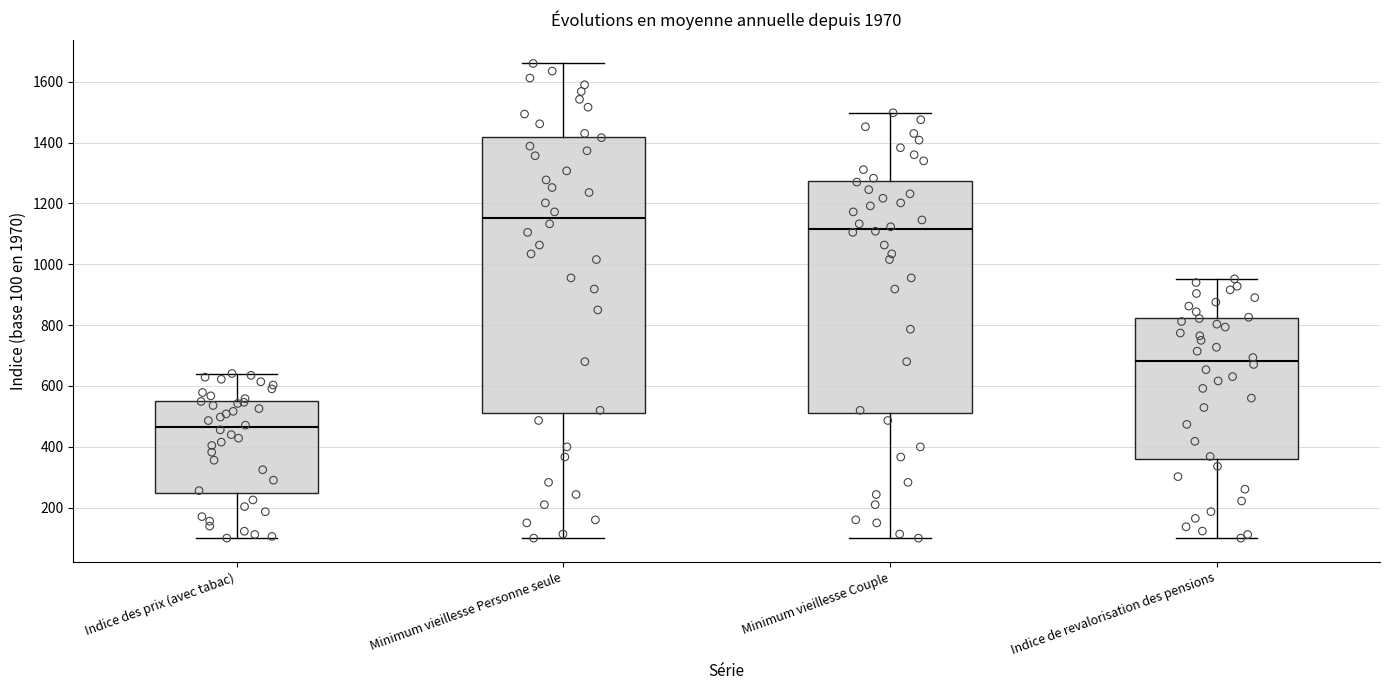

Comparing the boxes themselves (not the whiskers), which one is the tallest?

Minimum vieillesse Personne seule